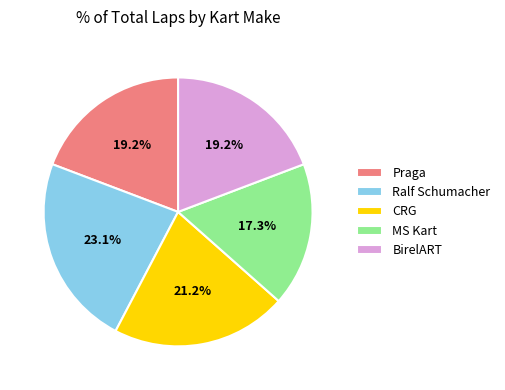

Approximately how many times larger is the value at Ralf Schumacher compared to Praga?

1.2